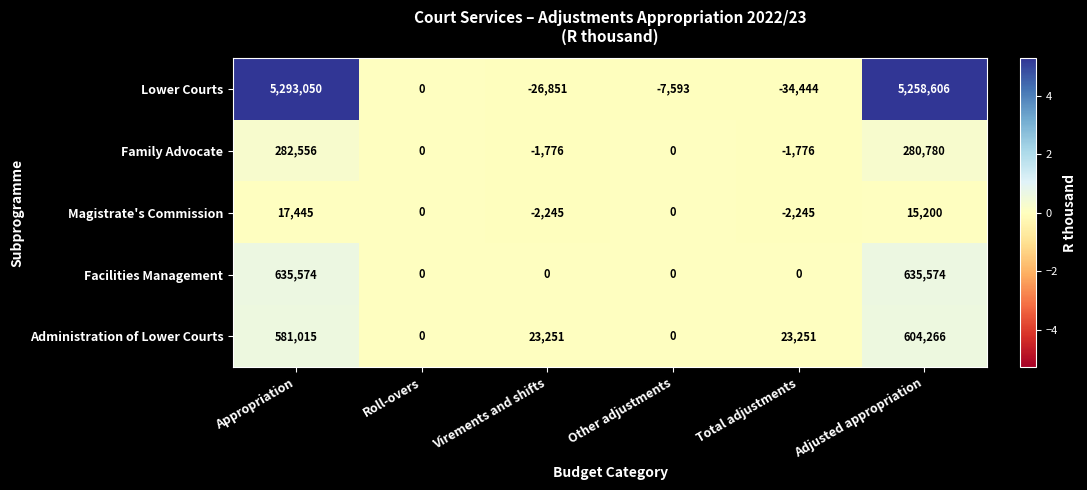

What is the total value across all series at Appropriation?

6809640